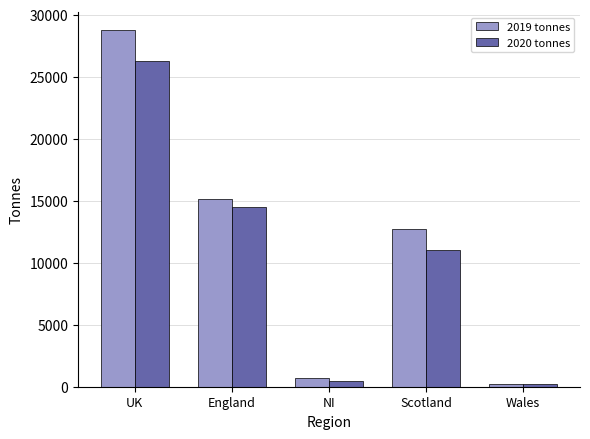

What is the difference between the highest and lowest values at Scotland?

1673.9